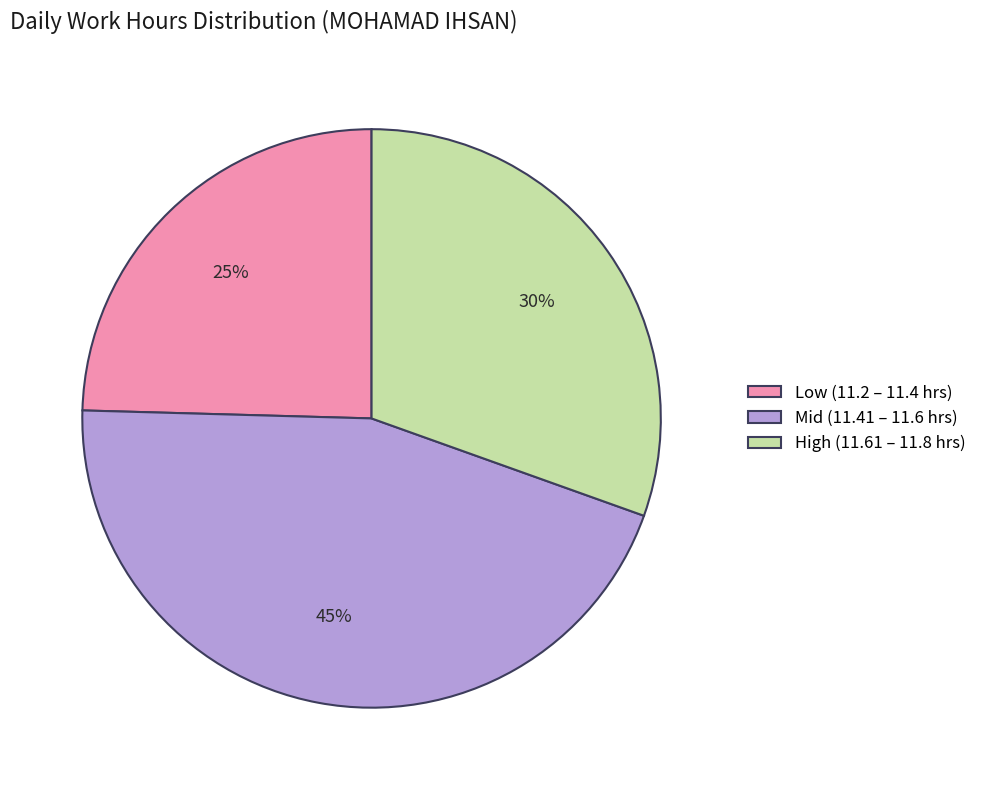

What is the ratio of the value at Mid (11.41 – 11.6 hrs) to the value at High (11.61 – 11.8 hrs)?

1.5